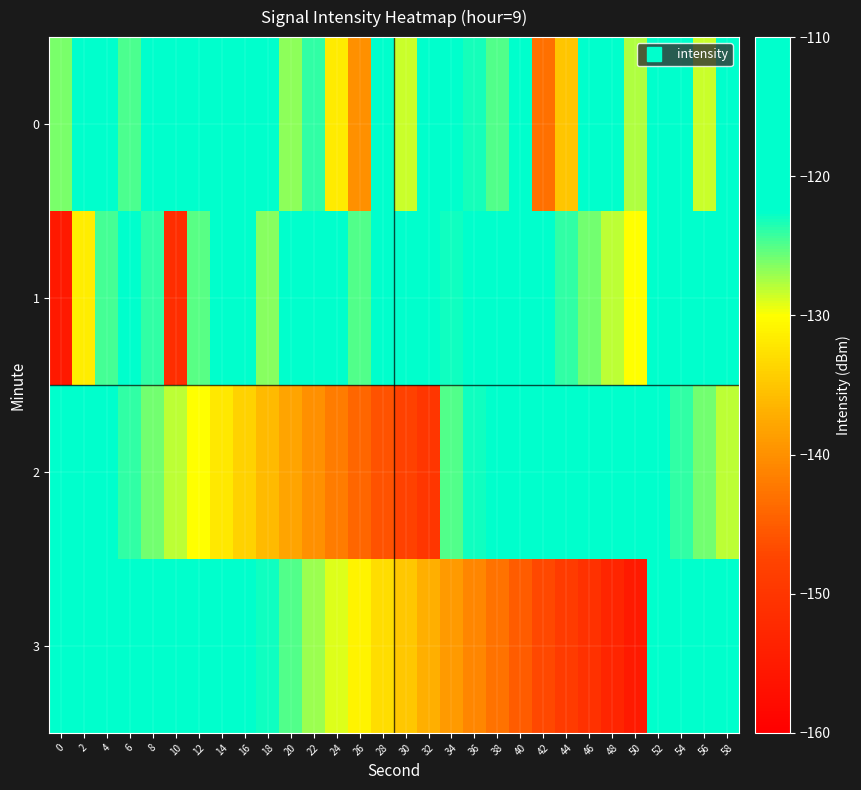

Which label corresponds to the largest value in the chart?

8